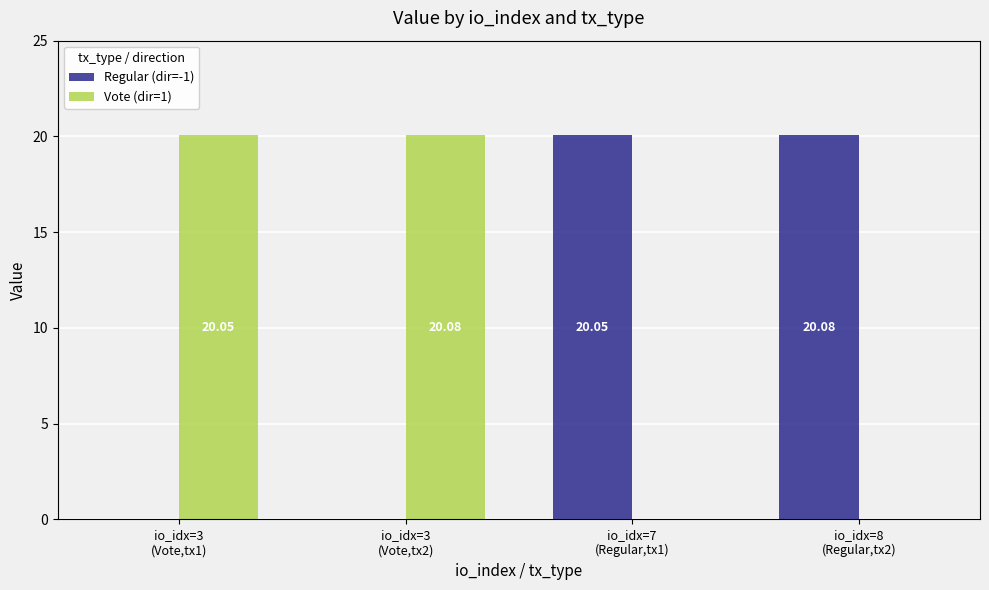

Where does the Regular (dir=-1) series first go above 20?

io_idx=7
(Regular,tx1)